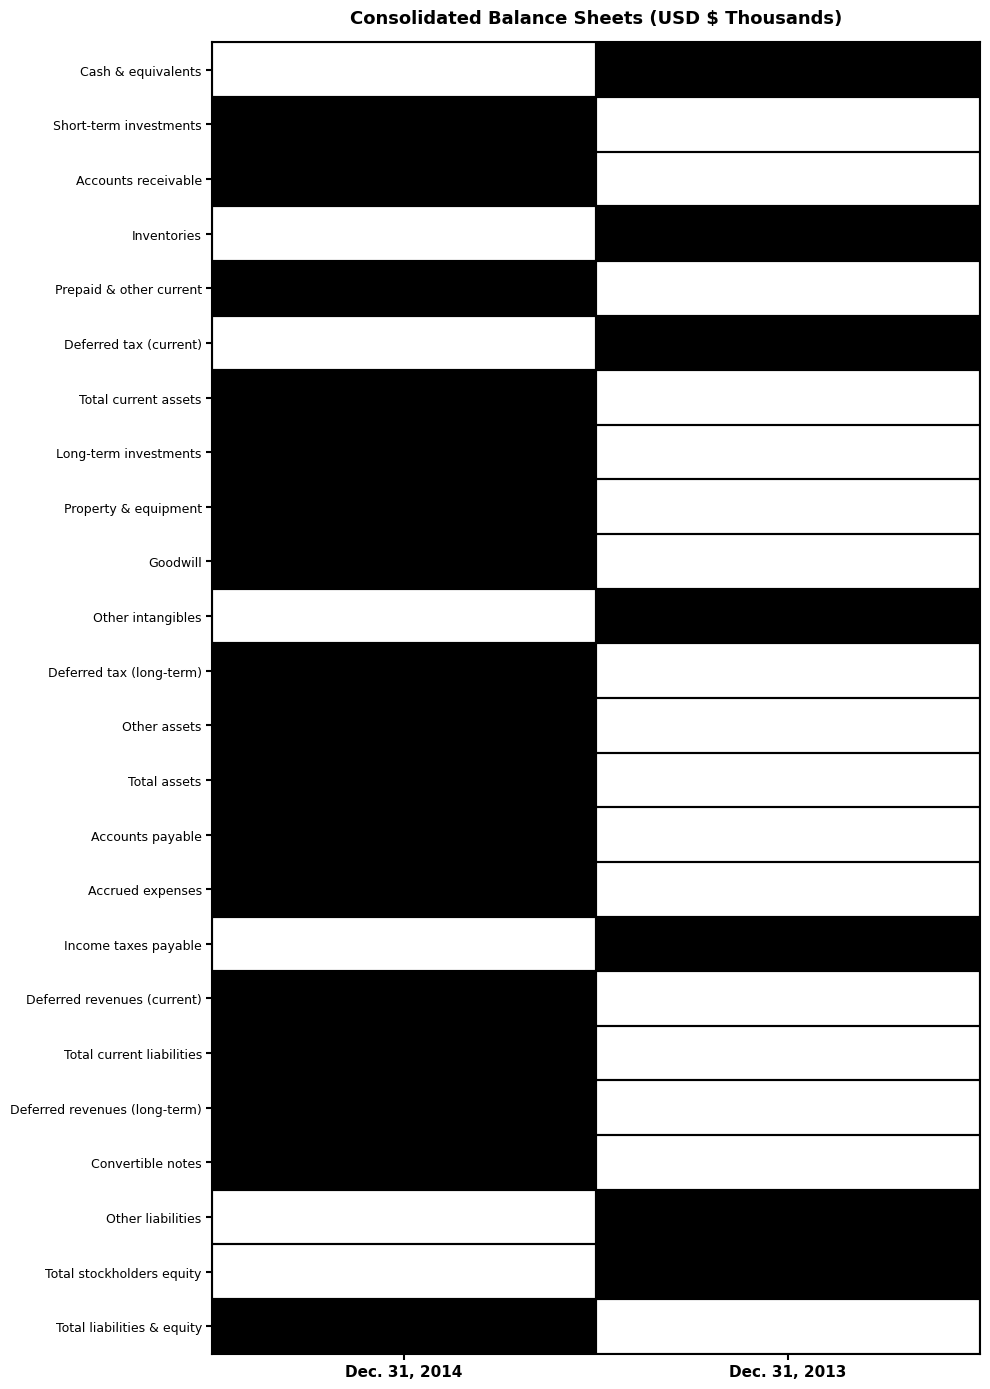

Is it true that Total current assets equals 2276521 at Dec. 31, 2014?

False